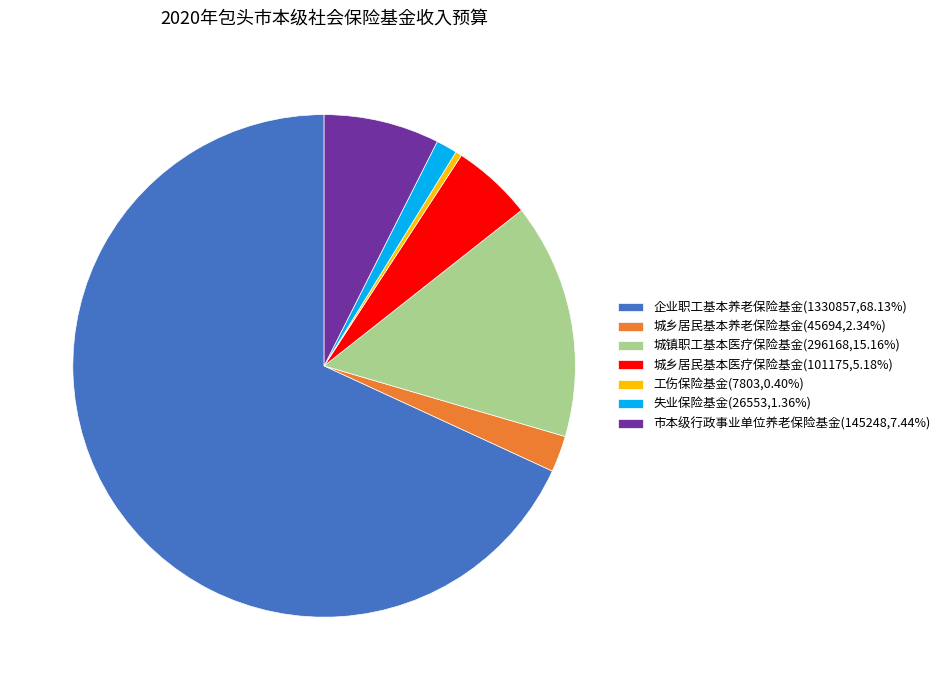

Combined, do 企业职工基本养老保险基金(1330857,68.13%) and 城乡居民基本养老保险基金(45694,2.34%) account for over 50%?

Yes